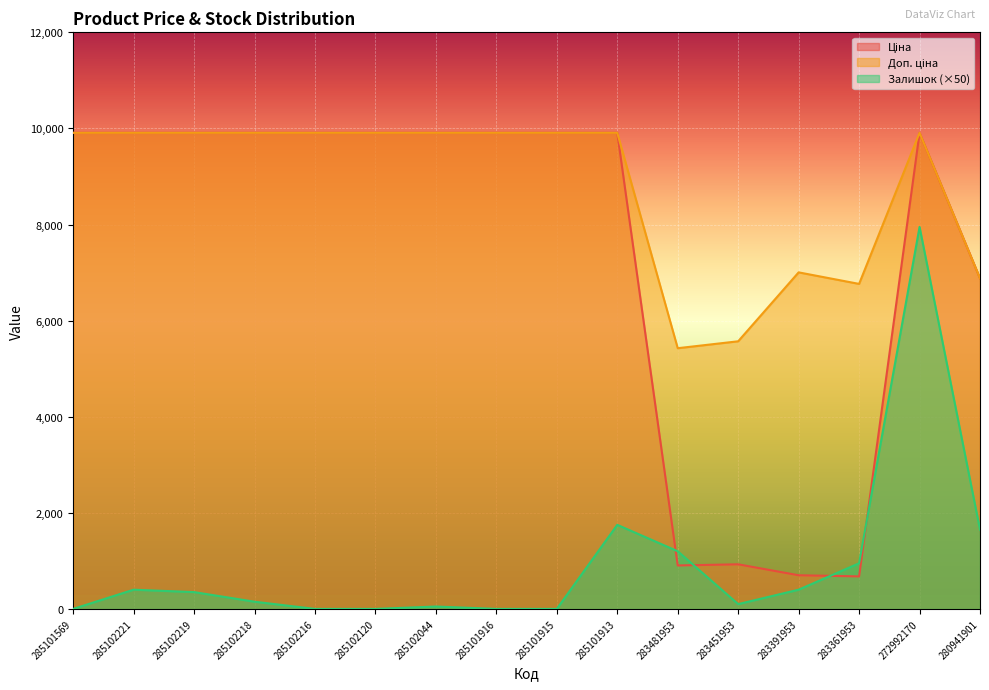

List the series in order of their peak value, highest first.

Ціна, Доп. ціна, Залишок